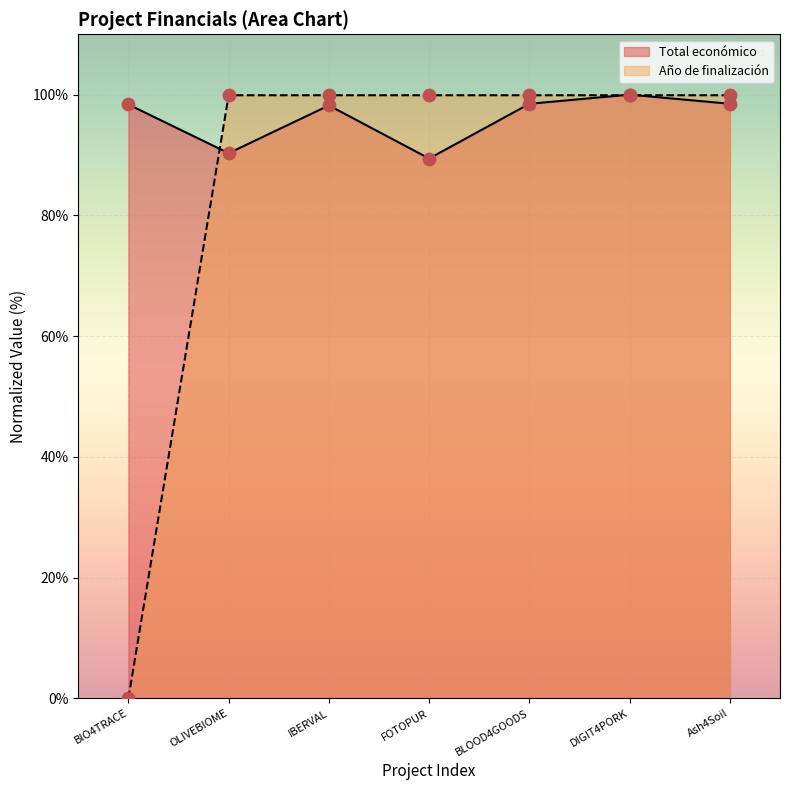

Which series has the largest total across all categories?

Total económico